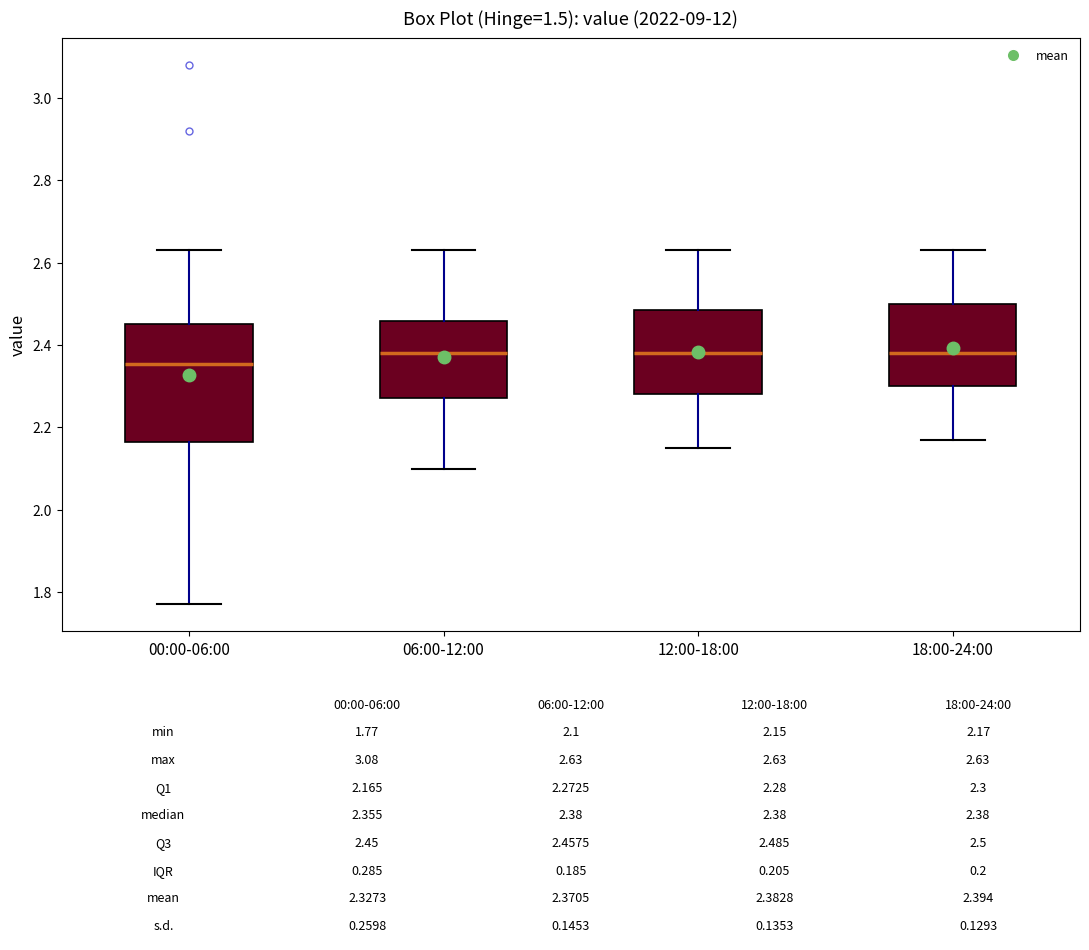

Which box is the tallest, from its lower edge to its upper edge?

00:00-06:00